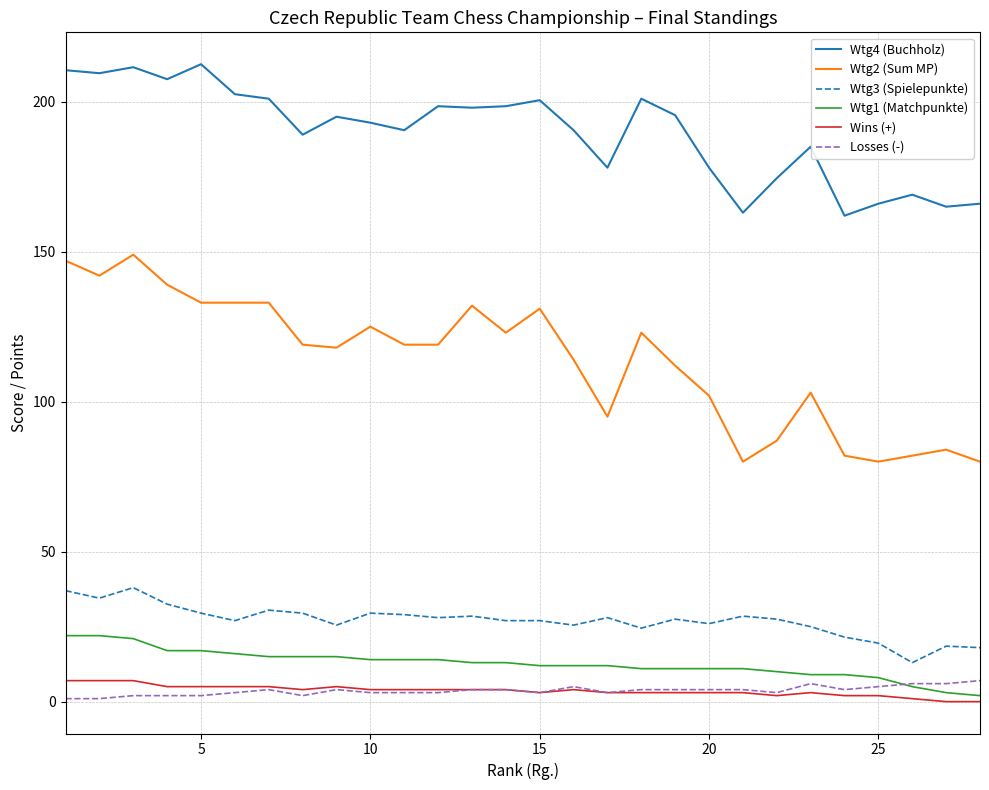

Which series has the widest spread of values?

Wtg2 (Sum MP)